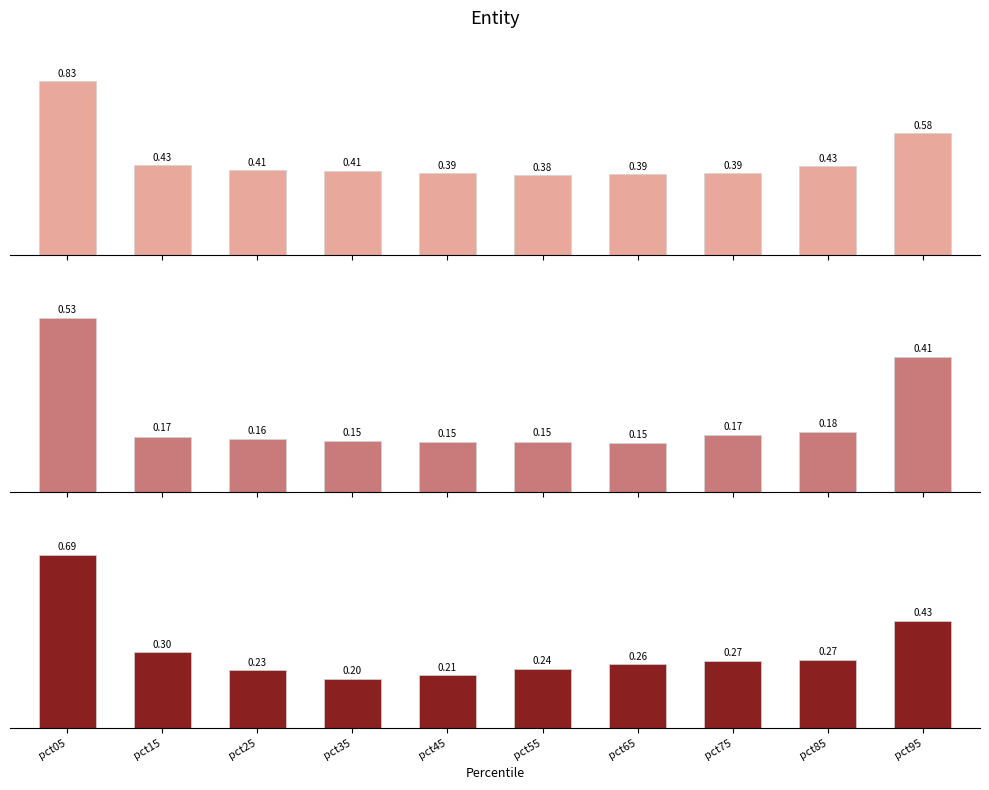

The Jan series shows 1.0 at pct95. True or false?

False